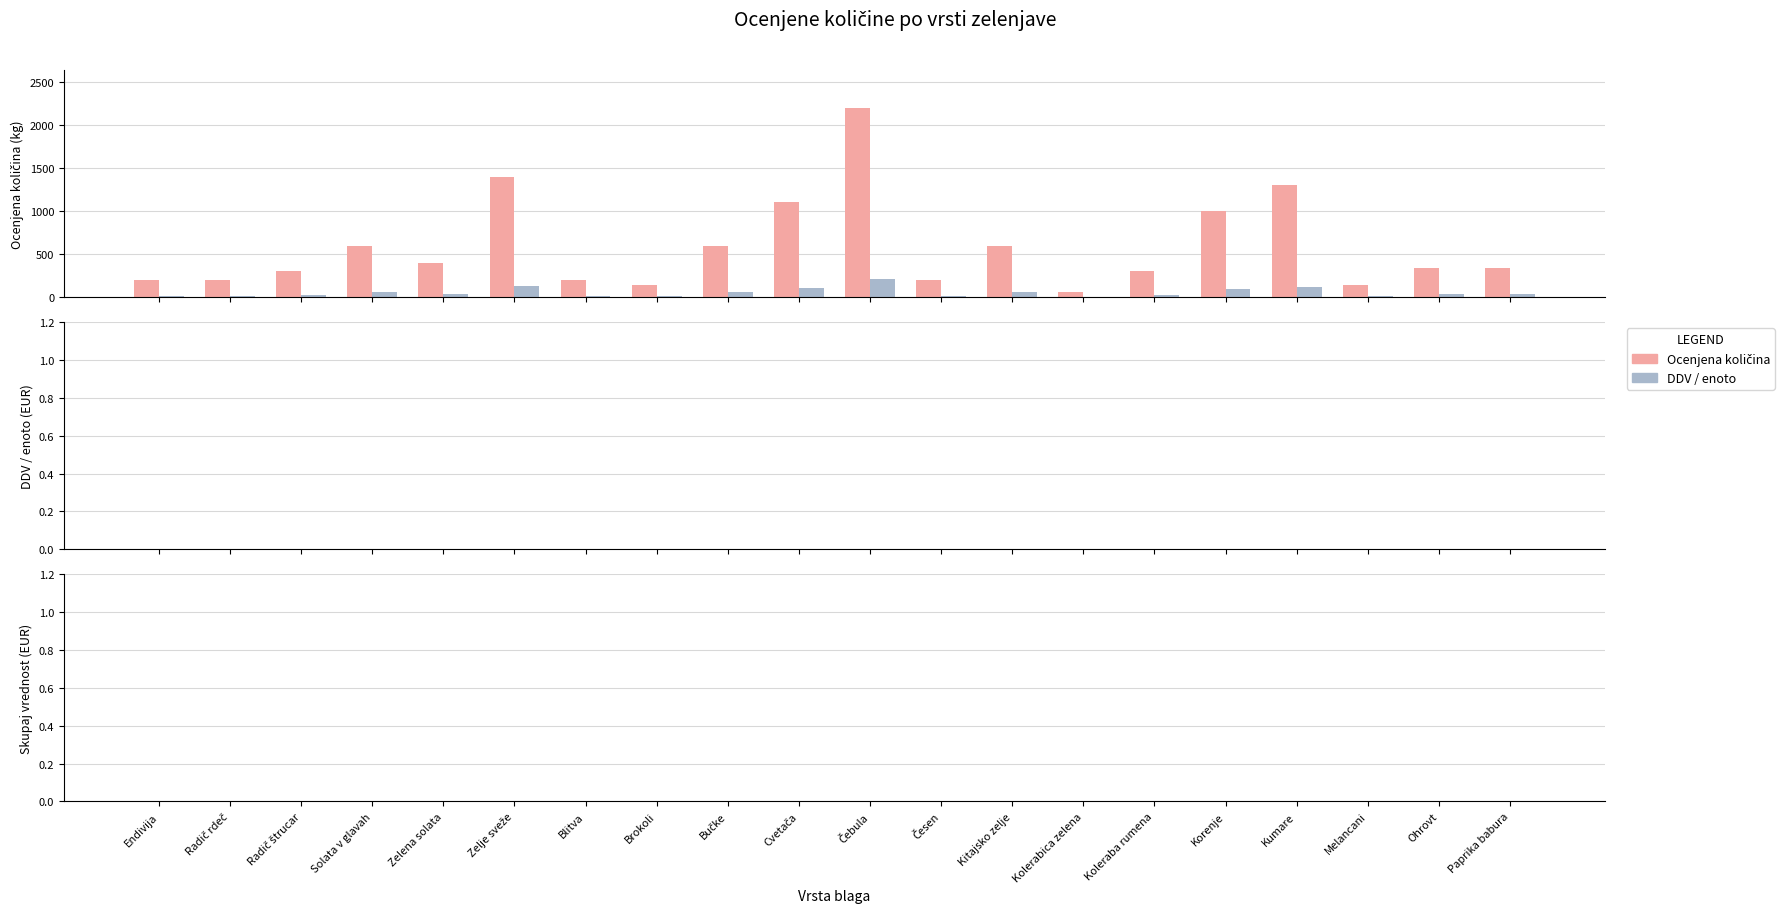

What is the greatest value displayed?

2200.0